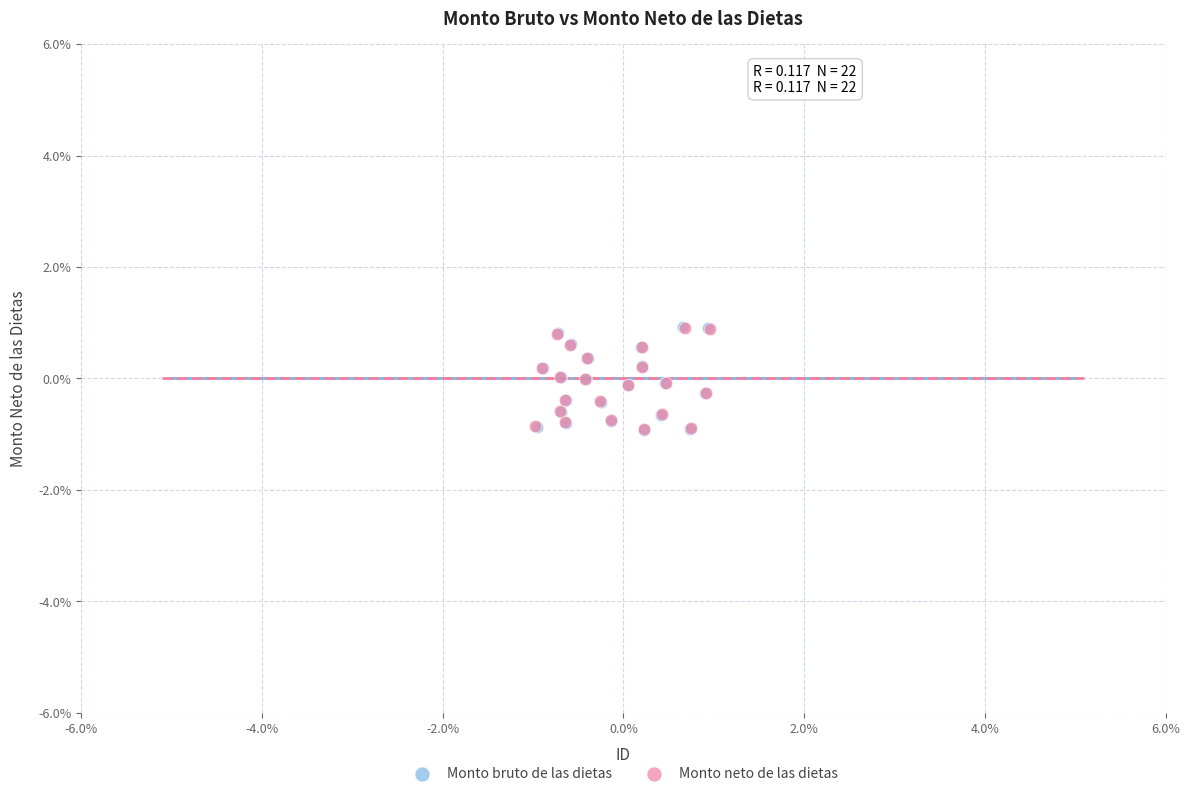

Which series has the largest Y range (max minus min)?

Monto bruto de las dietas